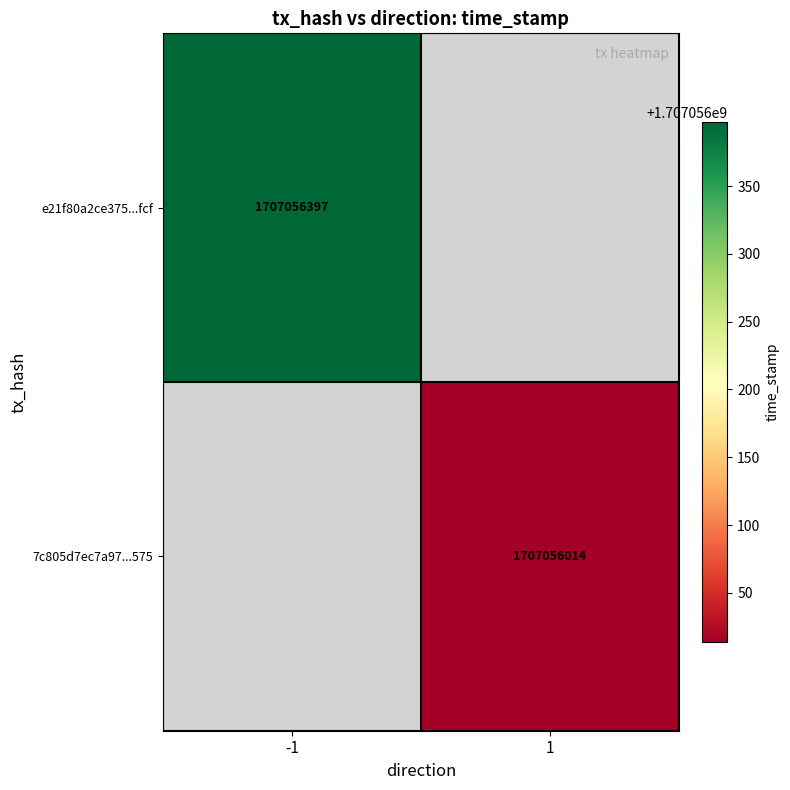

List the series in order of their peak value, highest first.

e21f80a2ce37580666709d39de097af2ac11fcf, 7c805d7ec7a9766544778a4e52dacf0d9824575